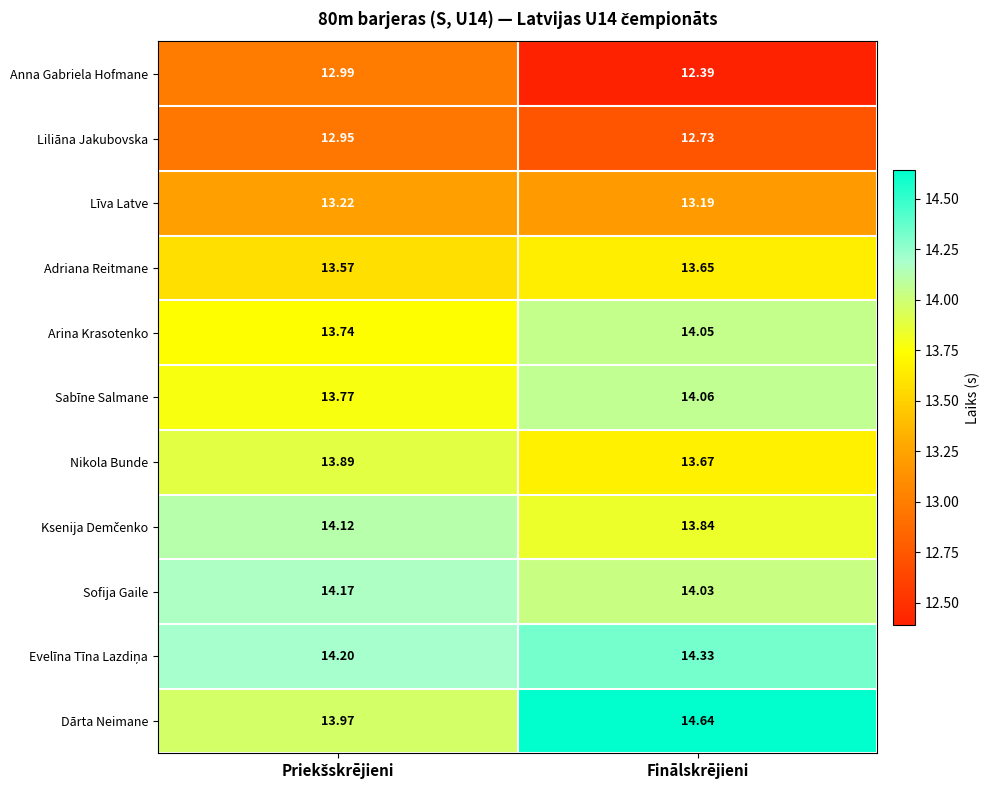

Which category has the highest value in the Arina Krasotenko series?

Finālskrējieni